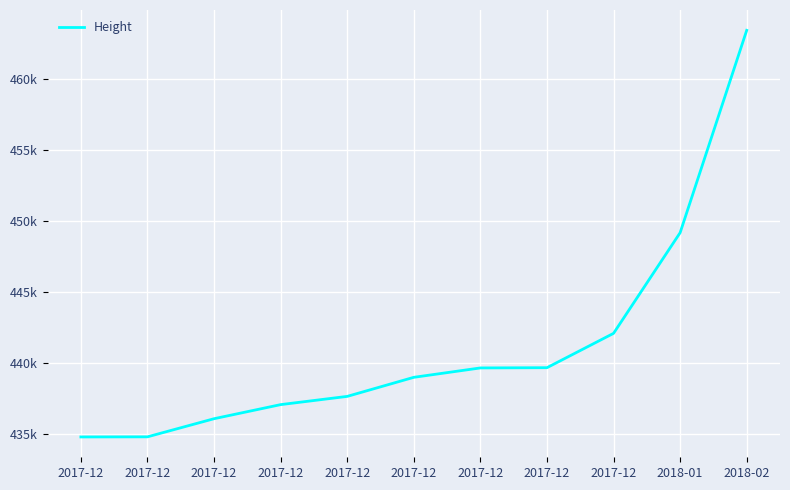

Where does the data first go above 439018?

2017-12